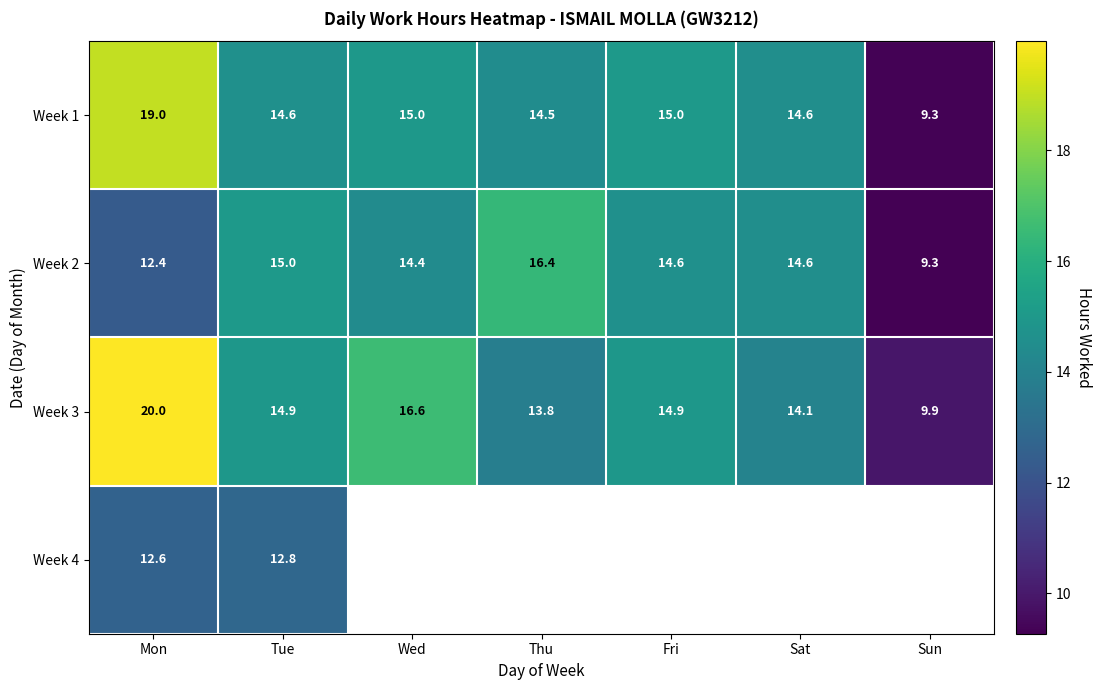

The Week 3 series shows 14.9 at Fri. True or false?

True